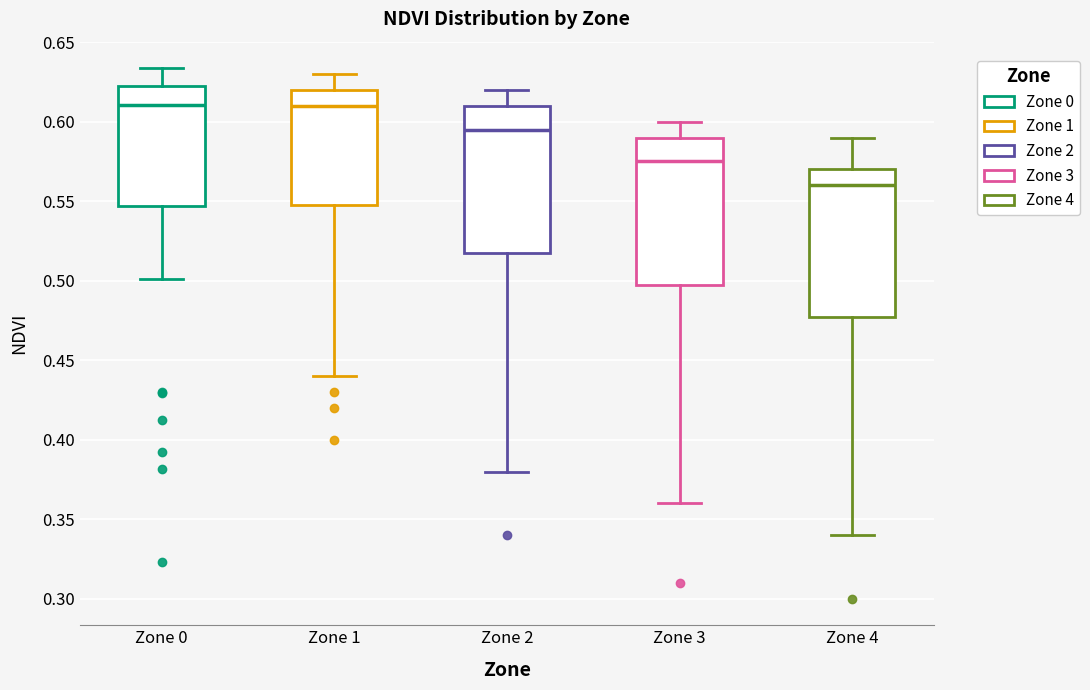

Reading left to right, transcribe this box plot: for each box, give where its median line is, the range the box spans, and where its two whiskers end, as read against the y-axis. The values are not printed on the chart, so give them approximately, as read against the axis.

Zone 0: median 0.610, box 0.545 to 0.625, whiskers 0.500 to 0.635
Zone 1: median 0.610, box 0.550 to 0.620, whiskers 0.440 to 0.630
Zone 2: median 0.595, box 0.520 to 0.610, whiskers 0.380 to 0.620
Zone 3: median 0.575, box 0.500 to 0.590, whiskers 0.360 to 0.600
Zone 4: median 0.560, box 0.480 to 0.570, whiskers 0.340 to 0.590